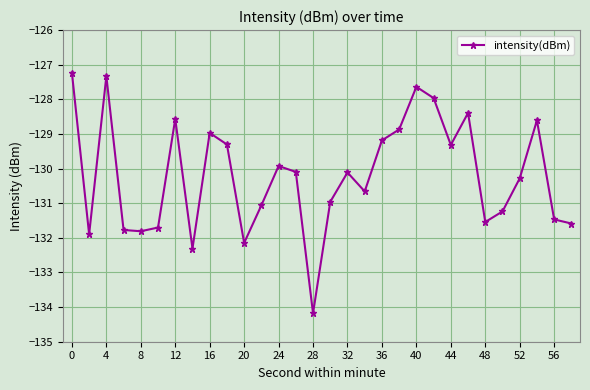

True or false: there are more than 1 points higher than both neighbors.

True